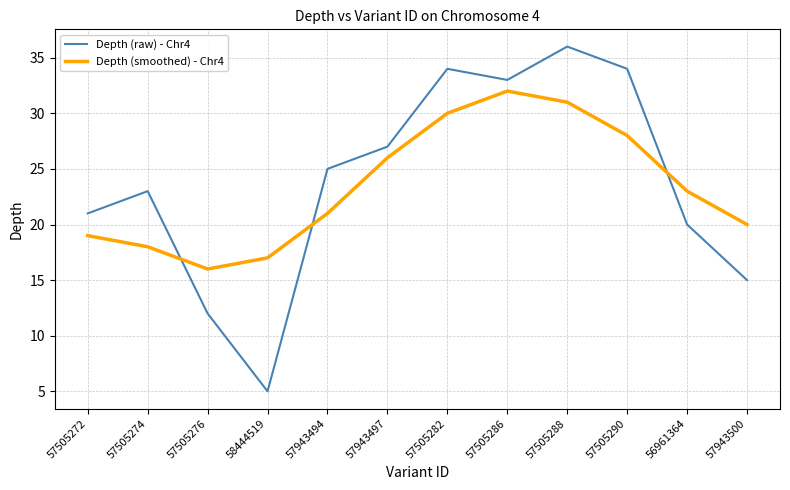

Is it true that Depth (smoothed) - Chr4 equals 8 at 58444519?

False